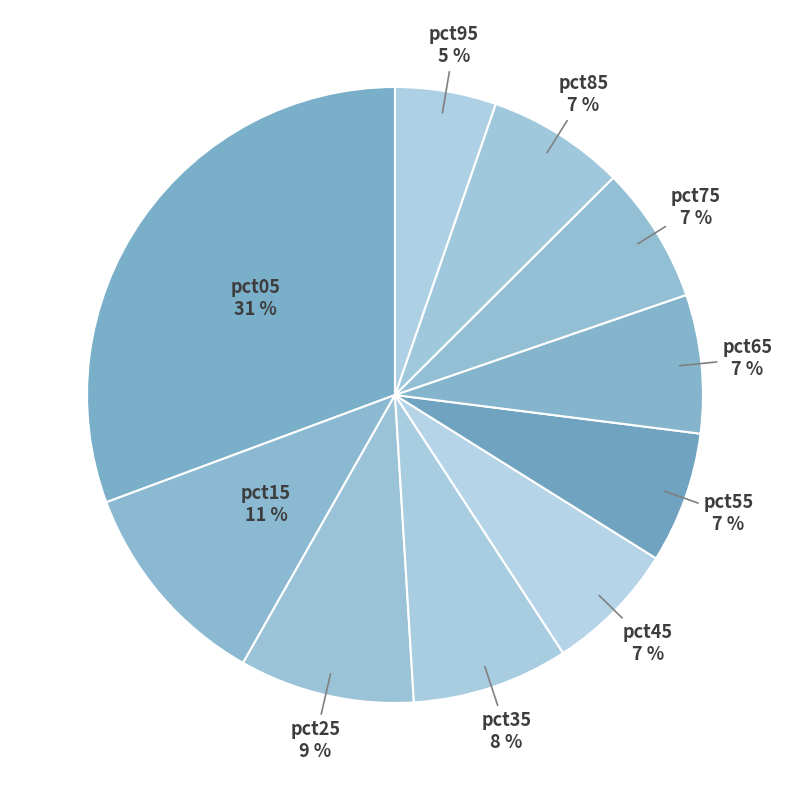

What is the smallest slice in the pie chart?

pct95